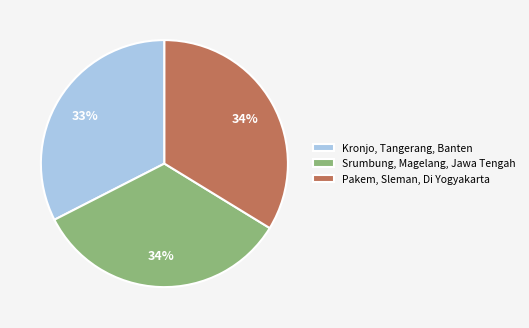

Do Kronjo, Tangerang, Banten and Srumbung, Magelang, Jawa Tengah together represent more than half of the pie?

Yes